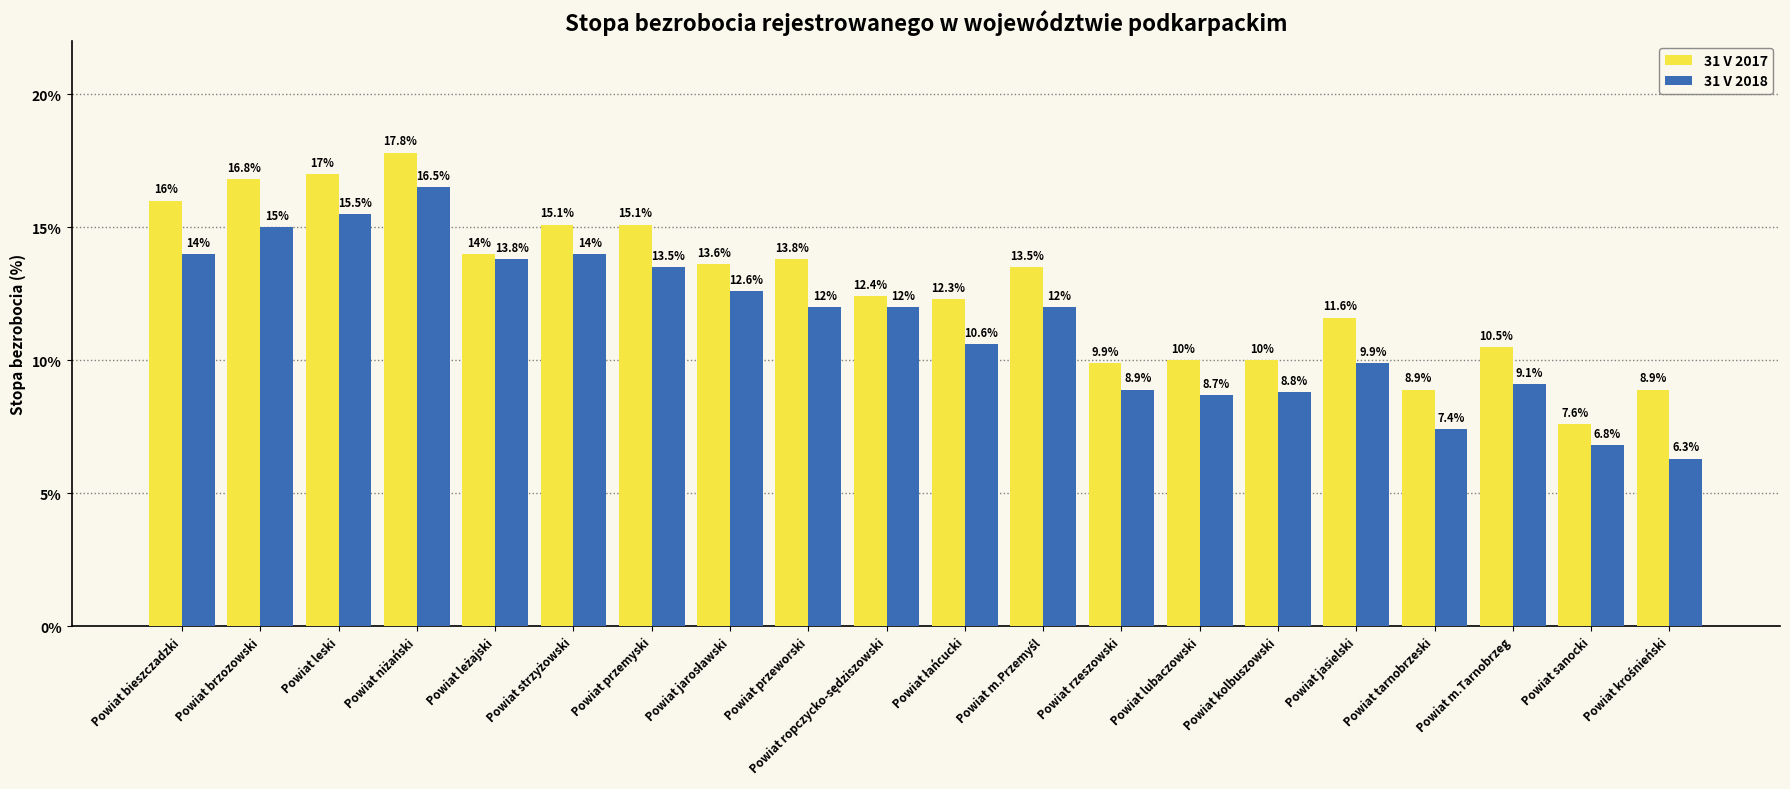

What are all the series names shown in the legend?

31 V 2017, 31 V 2018